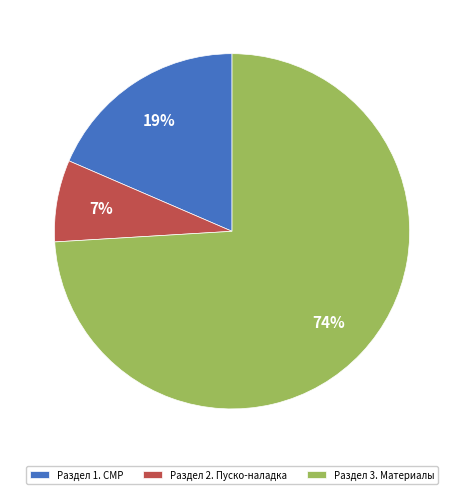

Does any single category account for the majority?

Yes